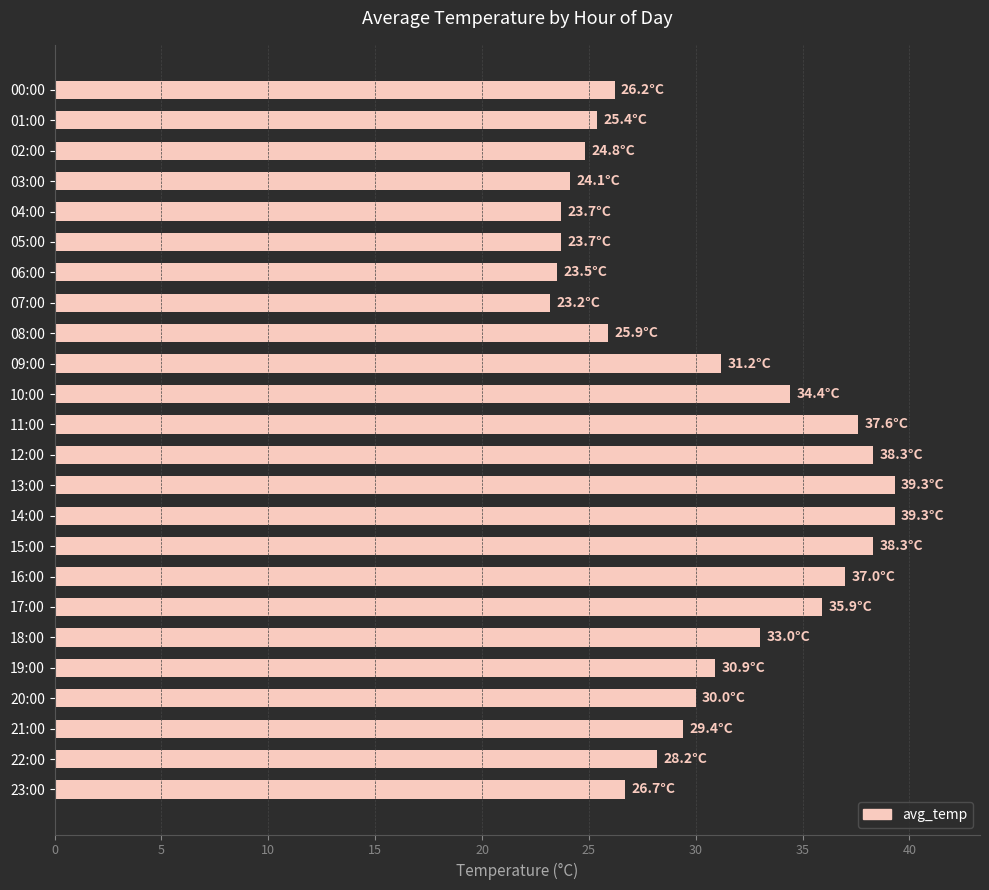

What is the average value?

30.4